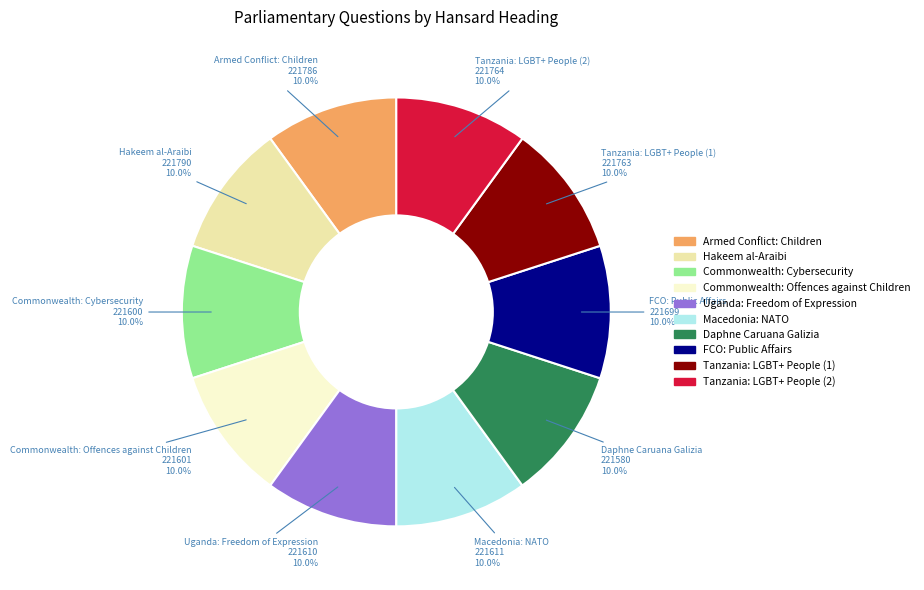

Do Tanzania: LGBT+ People (2) and FCO: Public Affairs together represent more than half of the pie?

No